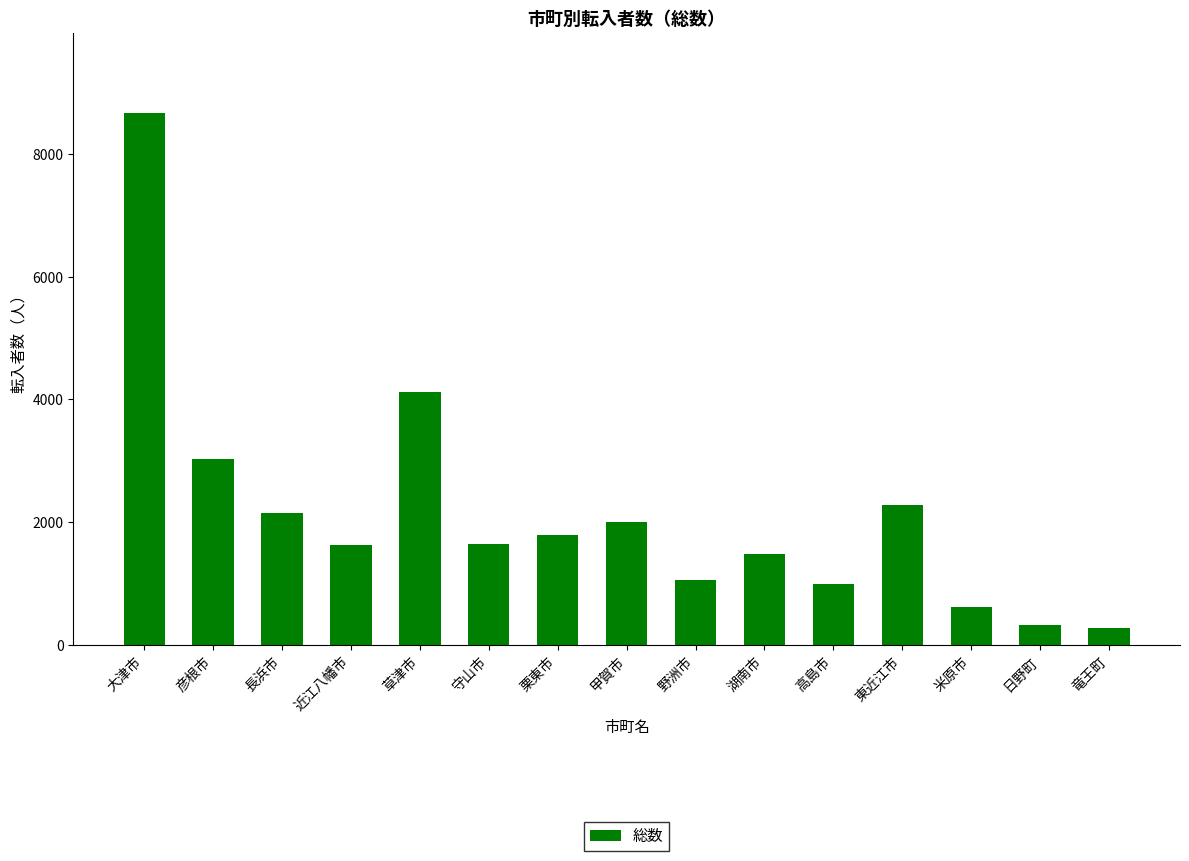

Approximately how many times larger is the value at 米原市 compared to 長浜市?

0.3